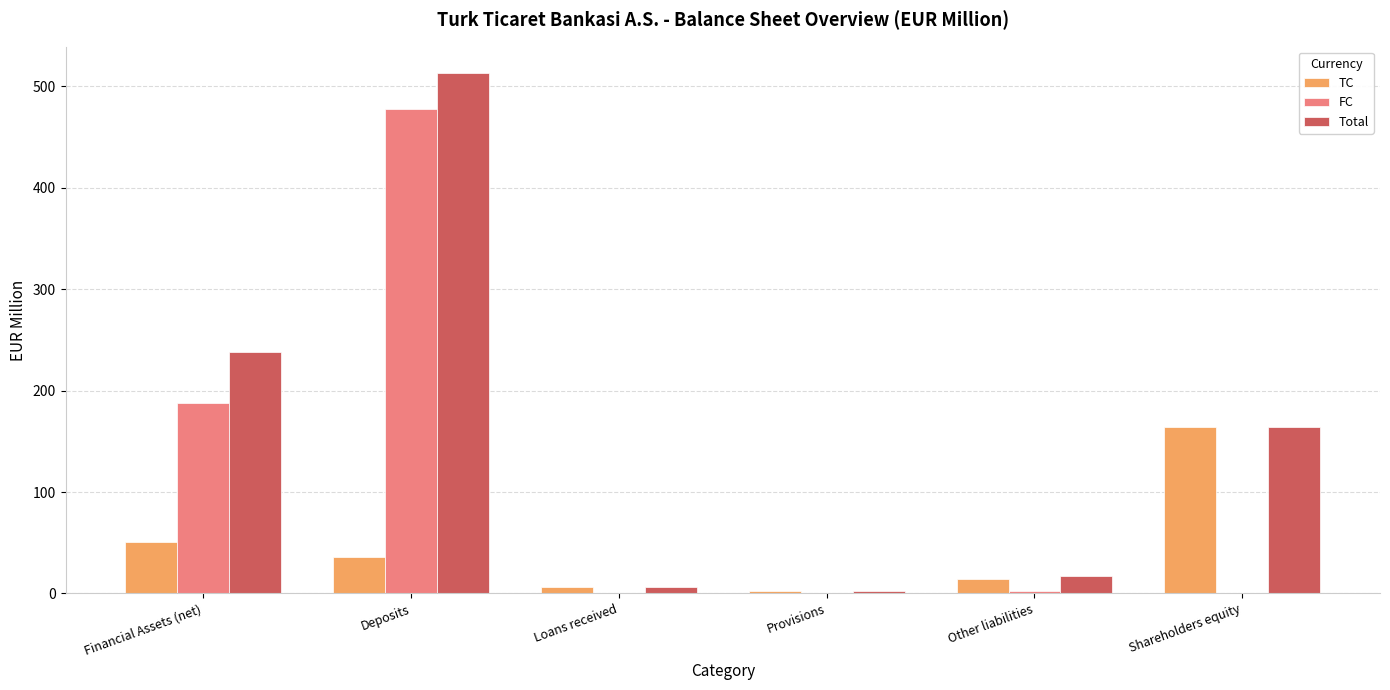

What is the sum of all FC values?

669.4